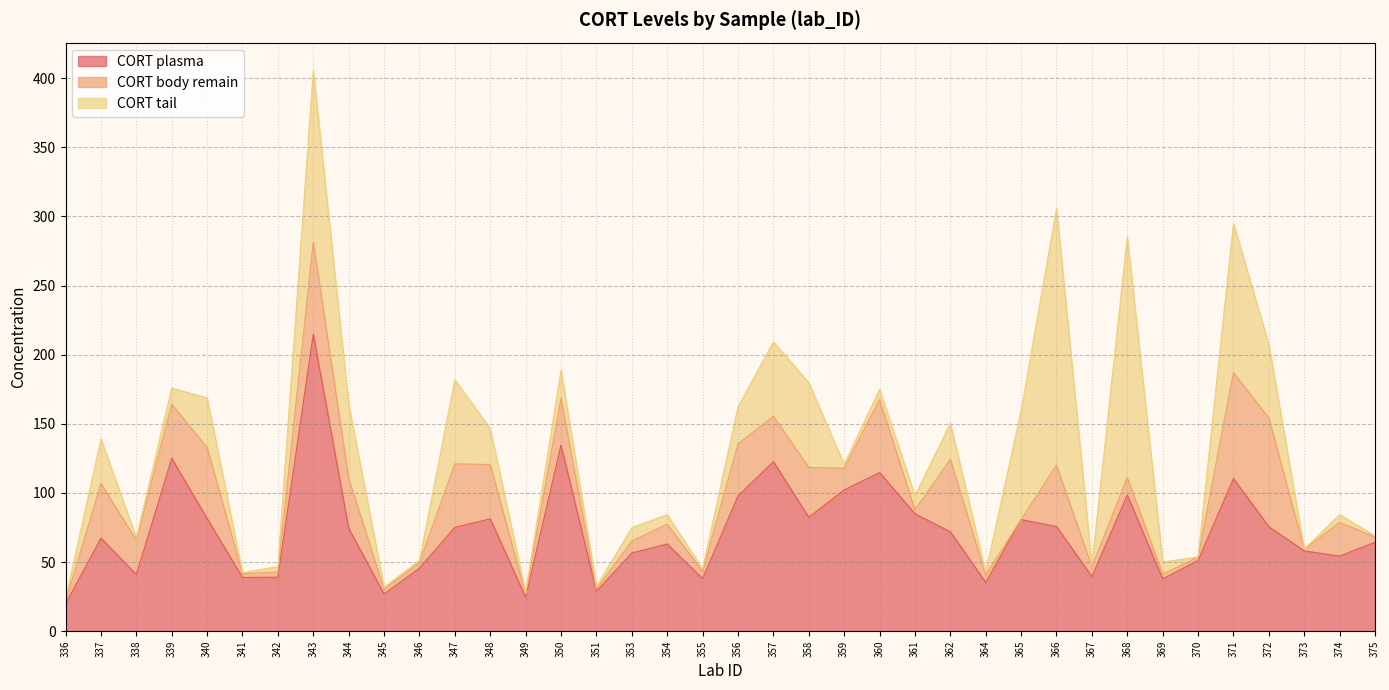

Reading left to right, list all the values displayed in this chart.

CORT plasma: 336=19.8	337=67.3	338=41.0	339=125.0	340=81.5	341=38.9	342=39.1	343=214.8	344=74.4	345=26.9	346=45.7	347=75.1	348=81.2	349=24.6	350=134.6	351=28.9	353=56.6	354=63.1	355=38.0	356=97.9	357=122.6	358=82.4	359=102.2	360=114.7	361=84.9	362=71.9	364=35.3	365=80.8	366=75.7	367=39.6	368=98.5	369=37.8	370=51.2	371=110.4	372=75.6	373=58.1	374=54.3	375=64.4
CORT body remain: 336=1.5	337=39.6	338=24.8	339=39.1	340=51.3	341=2.7	342=3.7	343=66.6	344=36.1	345=3.5	346=4.0	347=45.9	348=39.3	349=2.1	350=33.9	351=1.6	353=8.6	354=14.4	355=5.2	356=37.6	357=32.8	358=36.0	359=15.7	360=52.8	361=2.8	362=52.5	364=5.4	365=0.0	366=44.4	367=7.0	368=12.7	369=3.4	370=2.5	371=76.5	372=78.6	373=1.3	374=24.4	375=3.7
CORT tail: 336=1.9	337=32.1	338=1.7	339=11.7	340=36.0	341=0.7	342=4.0	343=124.0	344=53.5	345=1.4	346=1.5	347=60.9	348=25.8	349=1.1	350=20.4	351=1.7	353=9.8	354=6.8	355=1.9	356=26.8	357=53.8	358=61.4	359=2.7	360=7.4	361=10.3	362=26.0	364=1.9	365=78.7	366=185.6	367=1.0	368=173.9	369=8.9	370=0.0	371=108.0	372=53.1	373=0.0	374=5.6	375=0.8